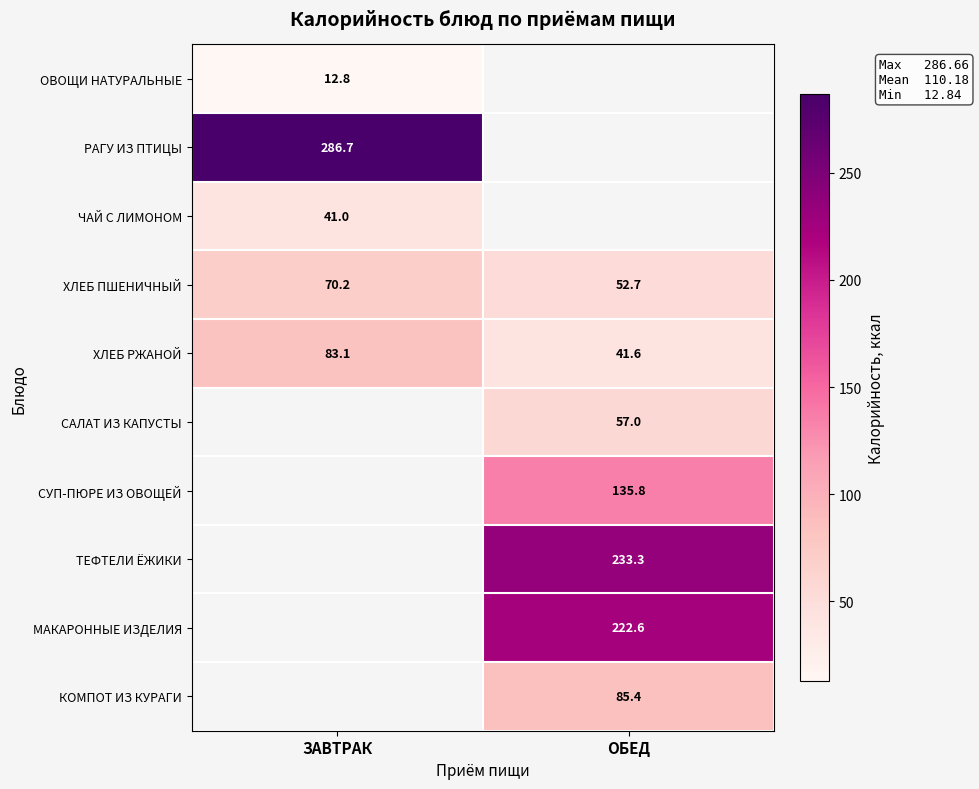

At which label does ХЛЕБ РЖАНОЙ reach its minimum?

ОБЕД